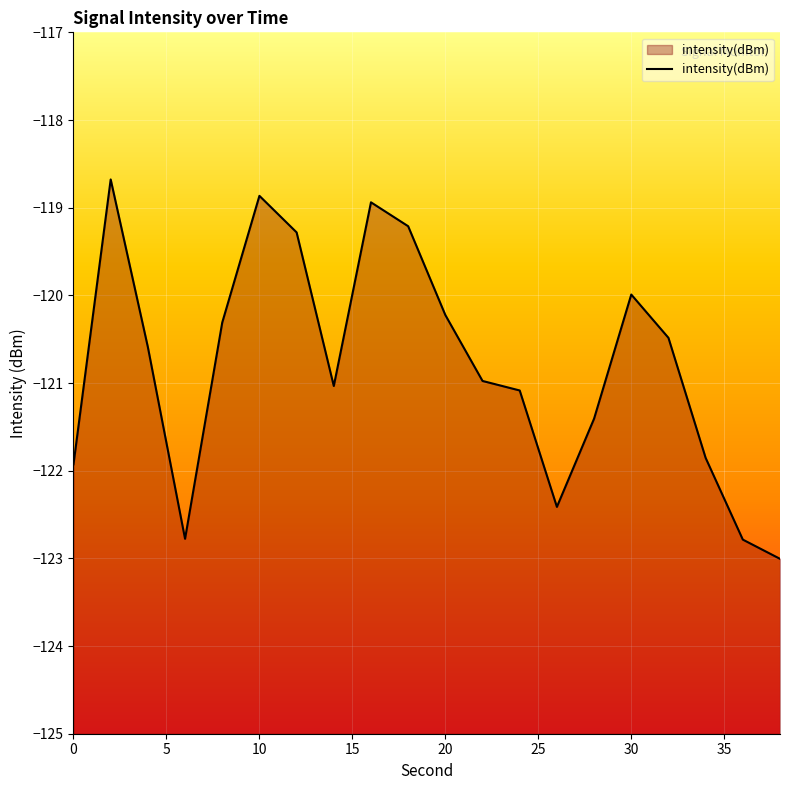

List the labels in order of value, largest first.

2, 10, 16, 18, 12, 30, 20, 8, 32, 4, 22, 14, 24, 28, 34, 0, 26, 6, 36, 38